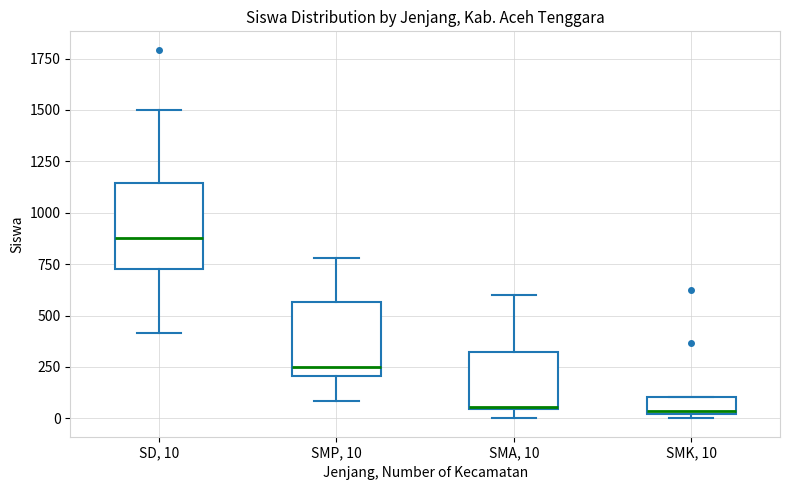

Reading left to right, read every box against the y-axis: the position of its median line, the range the box covers, and the ends of its whiskers. The values are not printed on the chart, so give them approximately, as read against the axis.

SD, 10: median 900, box 750 to 1150, whiskers 400 to 1500
SMP, 10: median 250, box 200 to 550, whiskers 100 to 800
SMA, 10: median 50, box 50 to 300, whiskers 0 to 600
SMK, 10: median 50, box 0 to 100, whiskers 0 (just below the box's lower edge) to 100